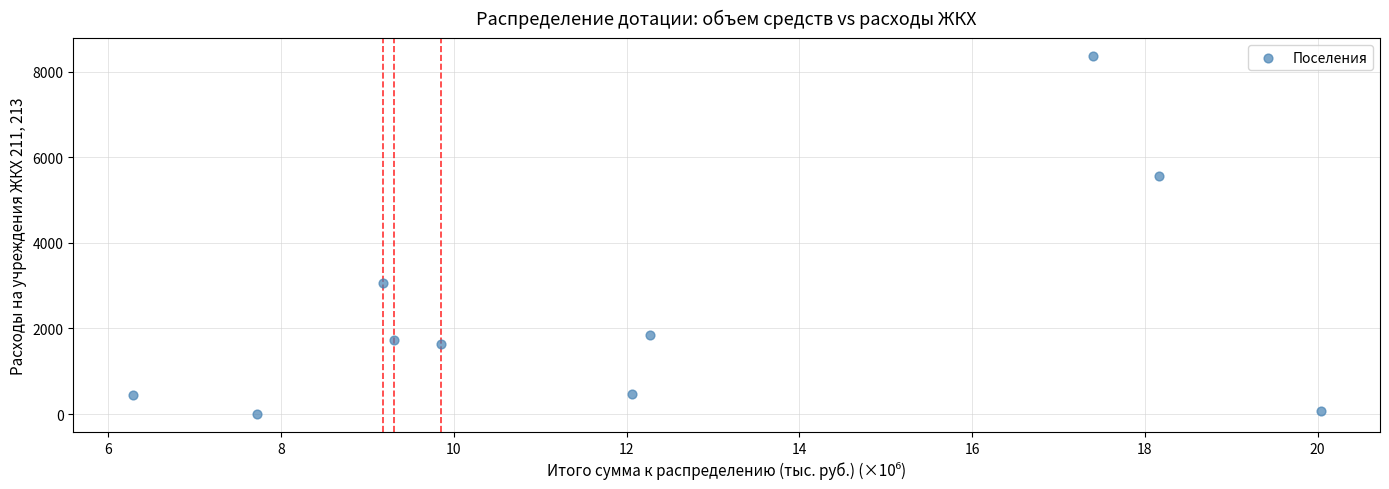

What is the range of X values (max minus min)?

13.8